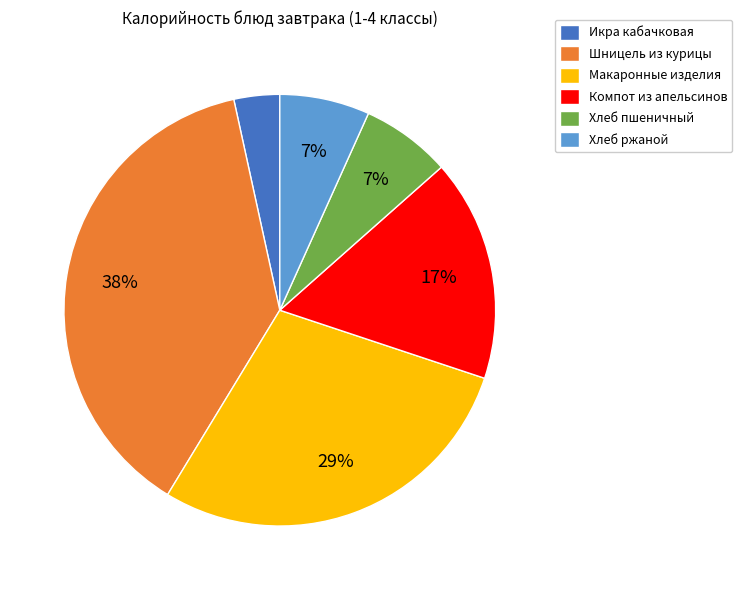

The Шницель из курицы slice represents 23% of the pie. True or false?

False